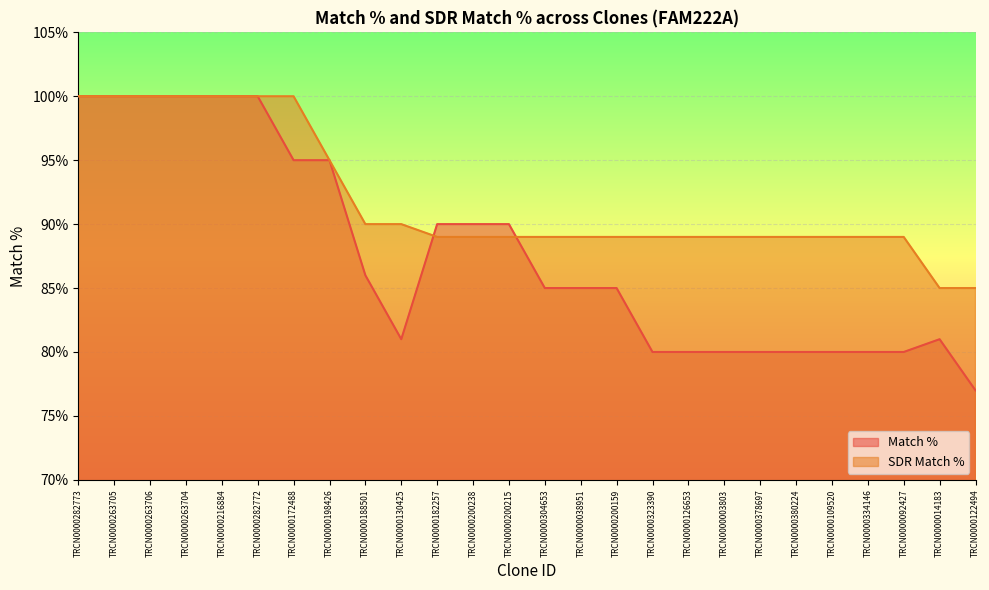

List the labels in order of SDR Match % value, smallest first.

TRCN0000014183, TRCN0000122494, TRCN0000182257, TRCN0000200238, TRCN0000200215, TRCN0000304653, TRCN0000038951, TRCN0000200159, TRCN0000323390, TRCN0000126653, TRCN0000003803, TRCN0000378697, TRCN0000380224, TRCN0000109520, TRCN0000334146, TRCN0000092427, TRCN0000188501, TRCN0000130425, TRCN0000198426, TRCN0000282773, TRCN0000263705, TRCN0000263706, TRCN0000263704, TRCN0000216884, TRCN0000282772, TRCN0000172488